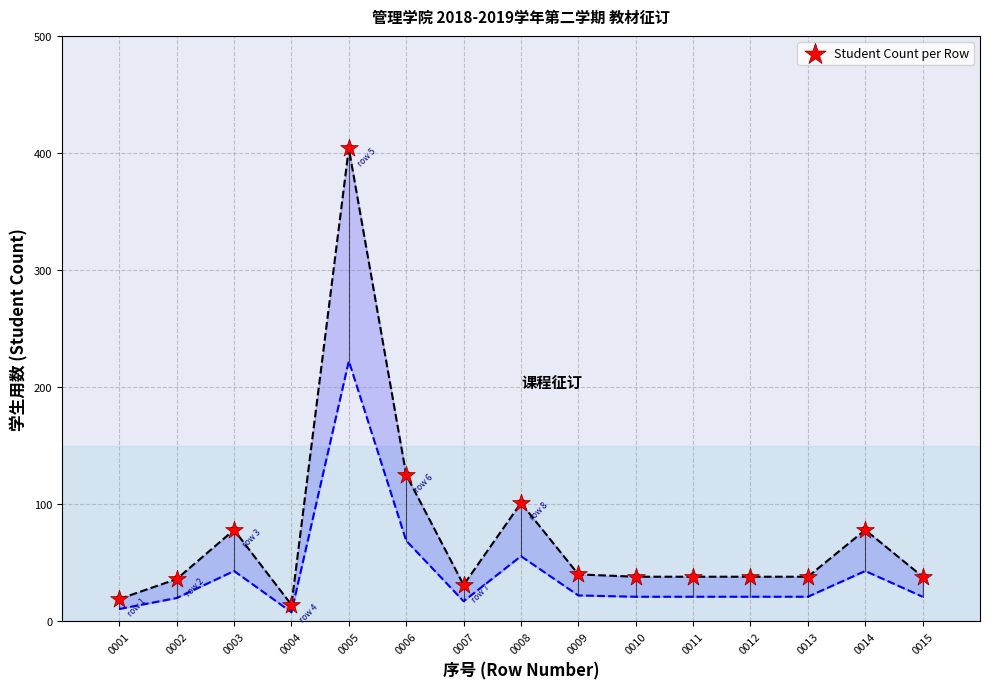

What is the range of Y values (max minus min)?

390